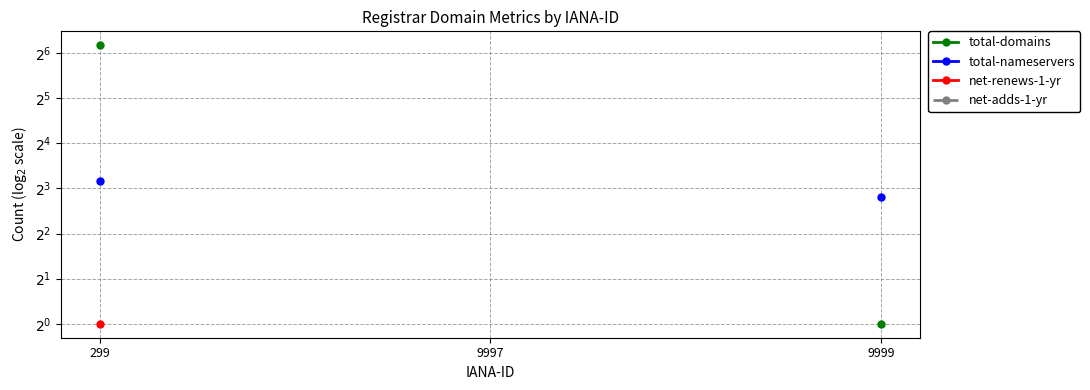

What is the difference between the highest and lowest values at 9999?

6.0